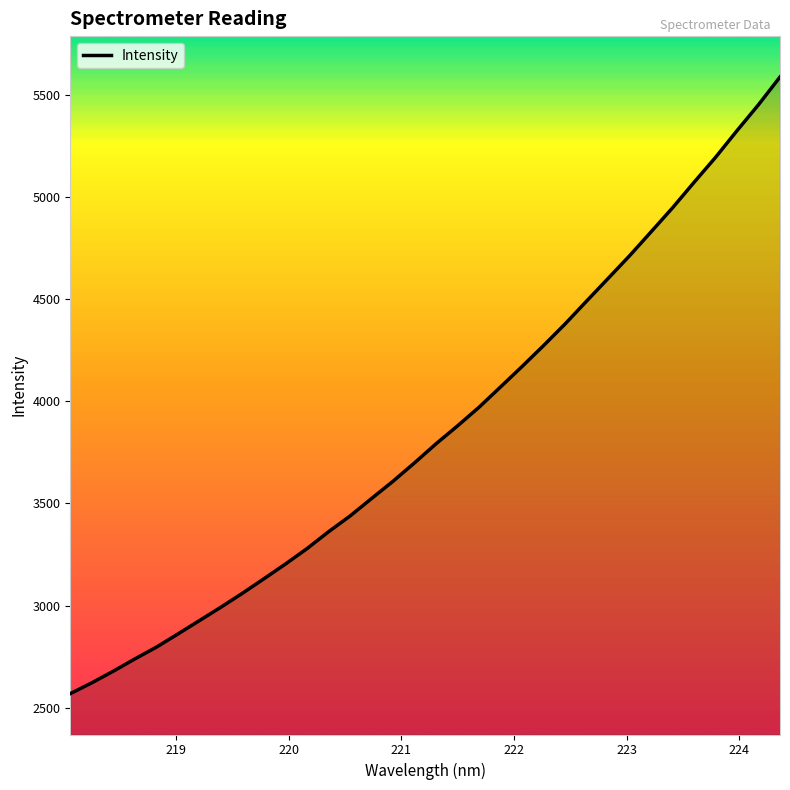

What is the minimum value shown in the chart?

2569.1